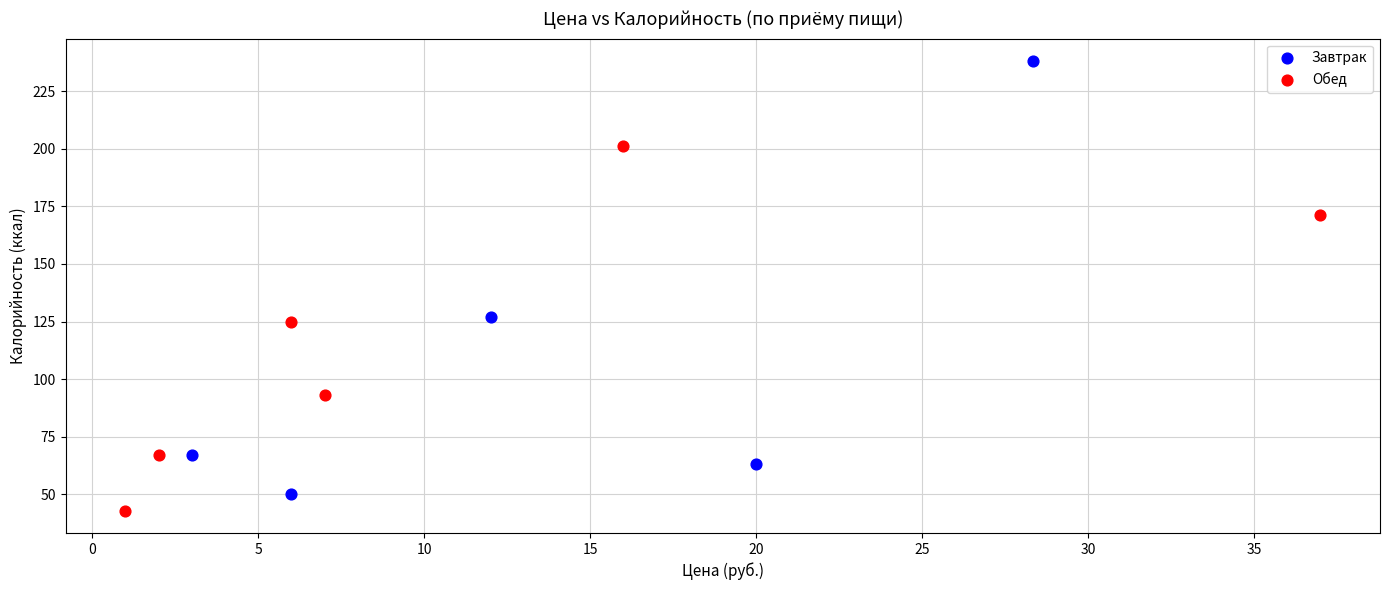

Which series has the largest Y range (max minus min)?

Завтрак